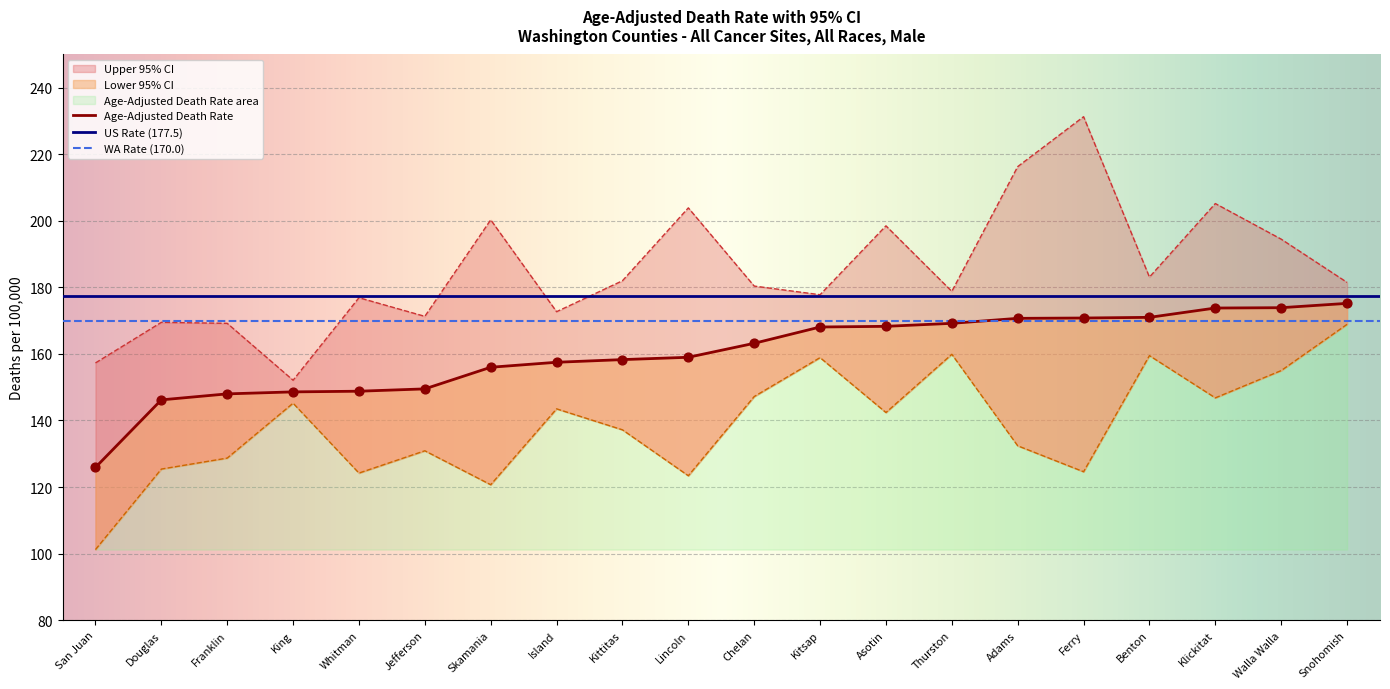

At which category is the sum across all series the highest?

Ferry